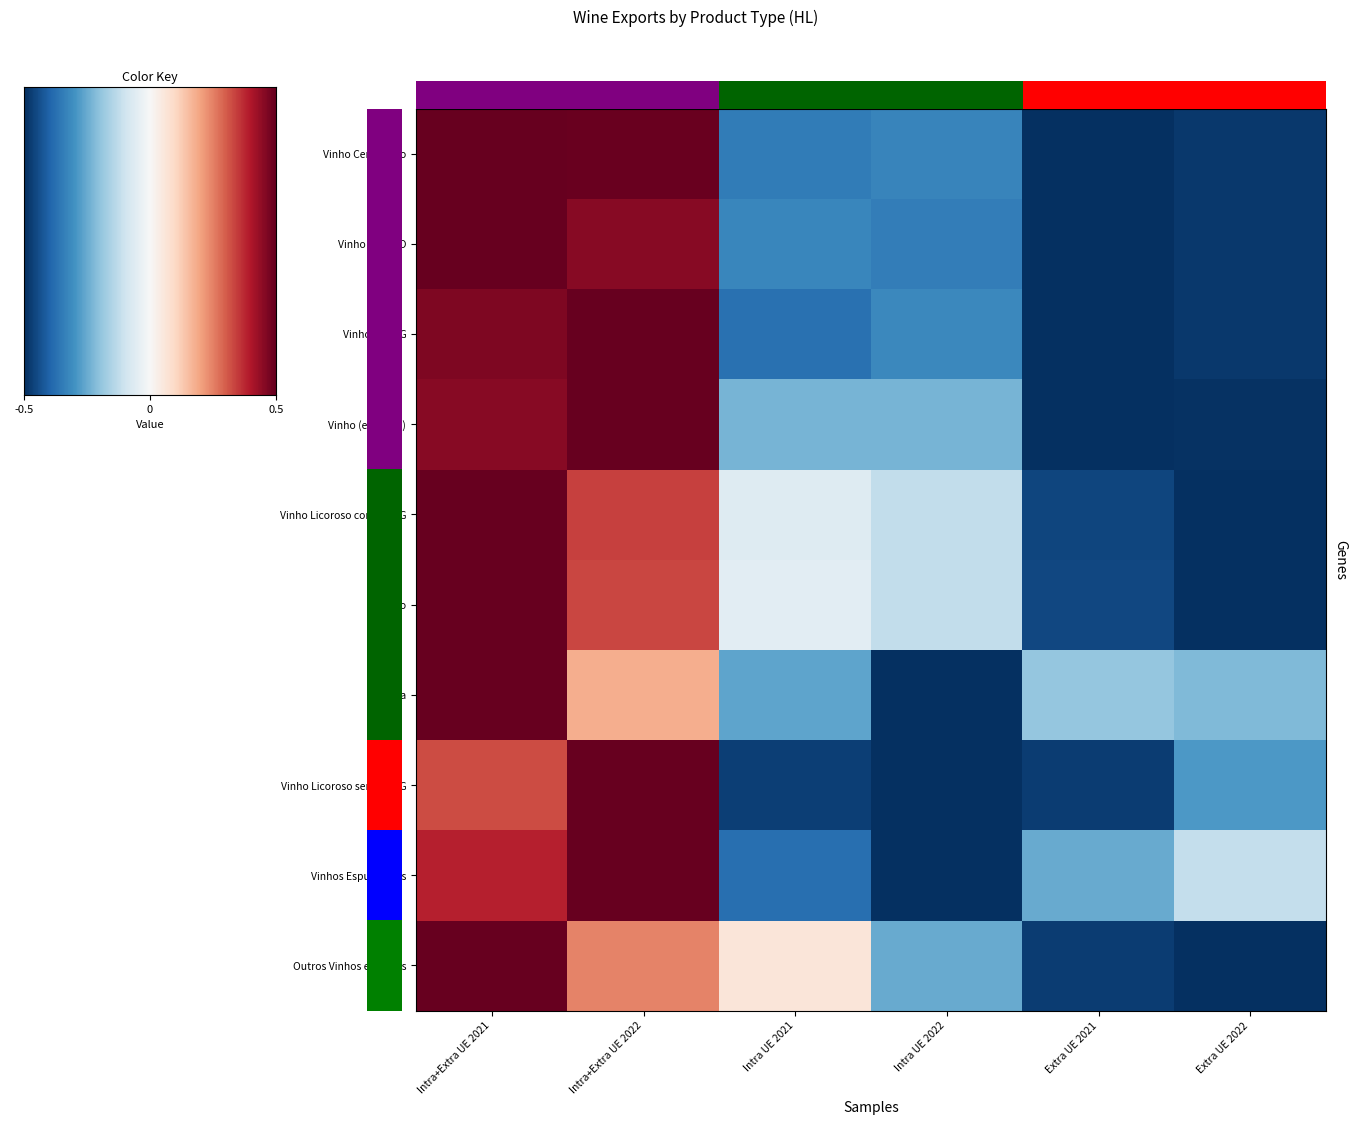

How many data points in Outros Vinhos e Mostos are less than 0?

3